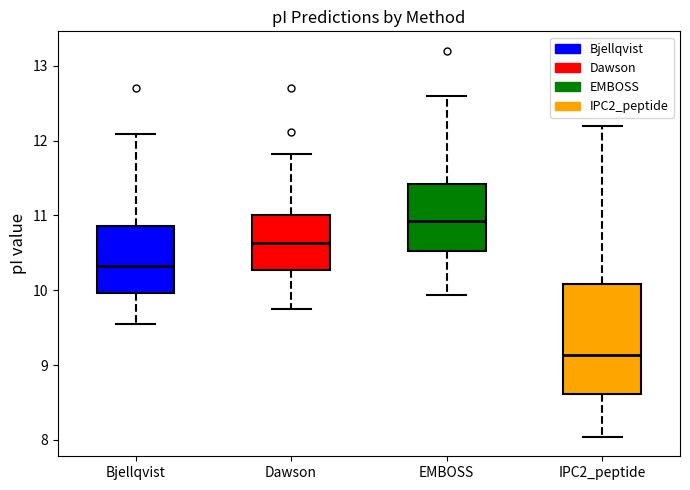

Reading left to right, read every box against the y-axis: the position of its median line, the range the box covers, and the ends of its whiskers. The values are not printed on the chart, so give them approximately, as read against the axis.

Bjellqvist: median 10.3, box 10.0 to 10.9, whiskers 9.5 to 12.1
Dawson: median 10.6, box 10.3 to 11.0, whiskers 9.8 to 11.8
EMBOSS: median 10.9, box 10.5 to 11.4, whiskers 9.9 to 12.6
IPC2_peptide: median 9.1, box 8.6 to 10.1, whiskers 8.0 to 12.2